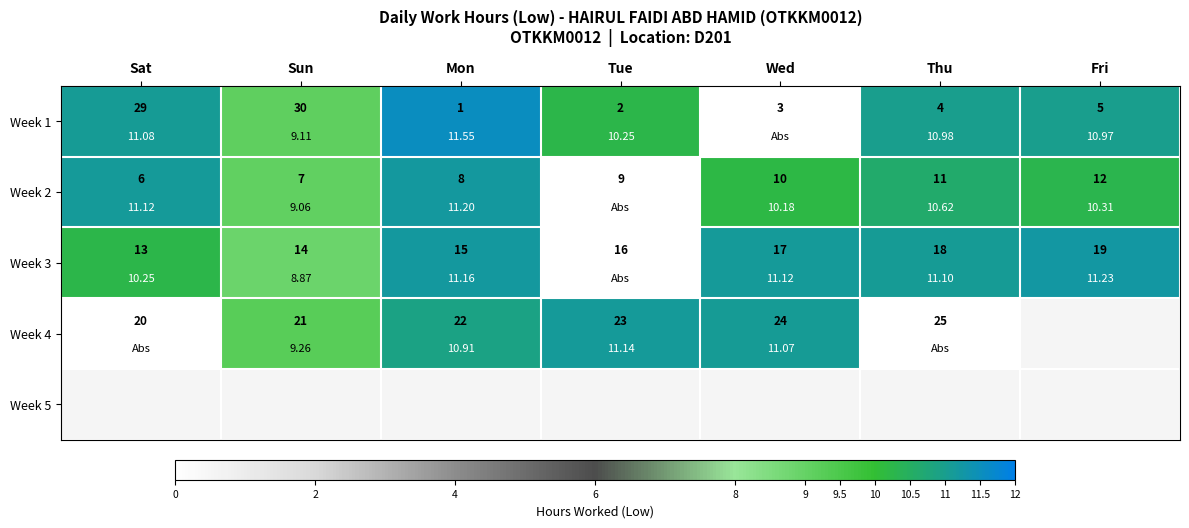

Which series has the largest range (max minus min)?

Week 1